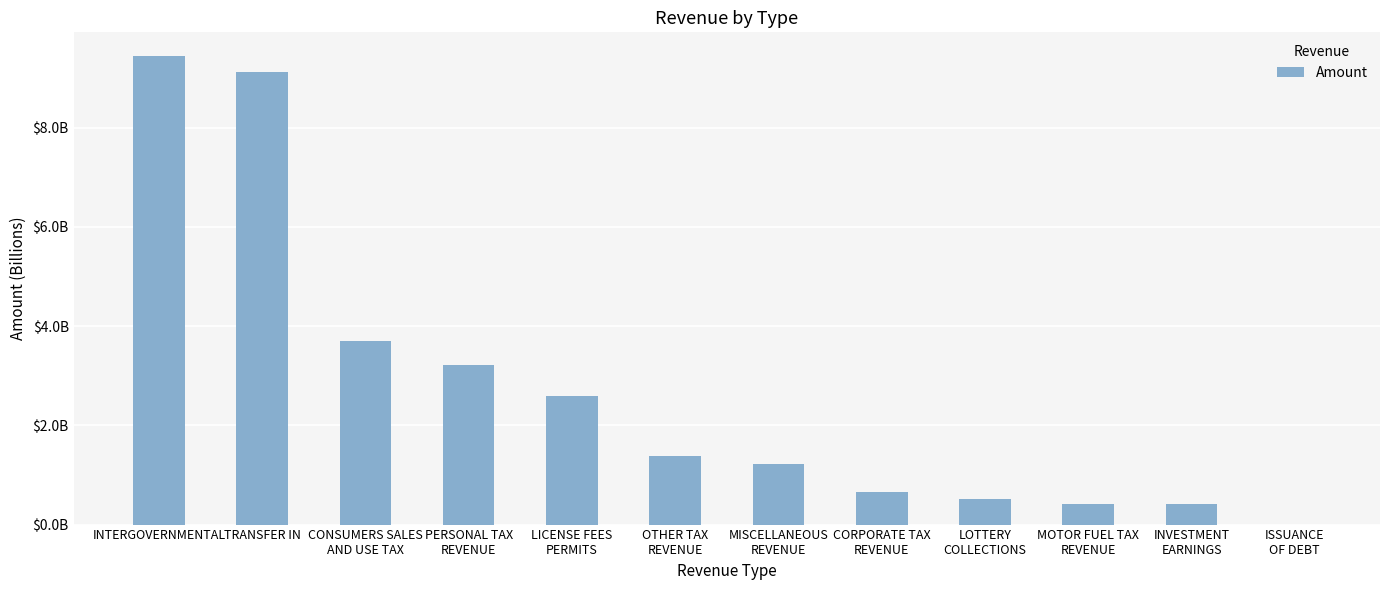

What position from the right is PERSONAL TAX
REVENUE?

9